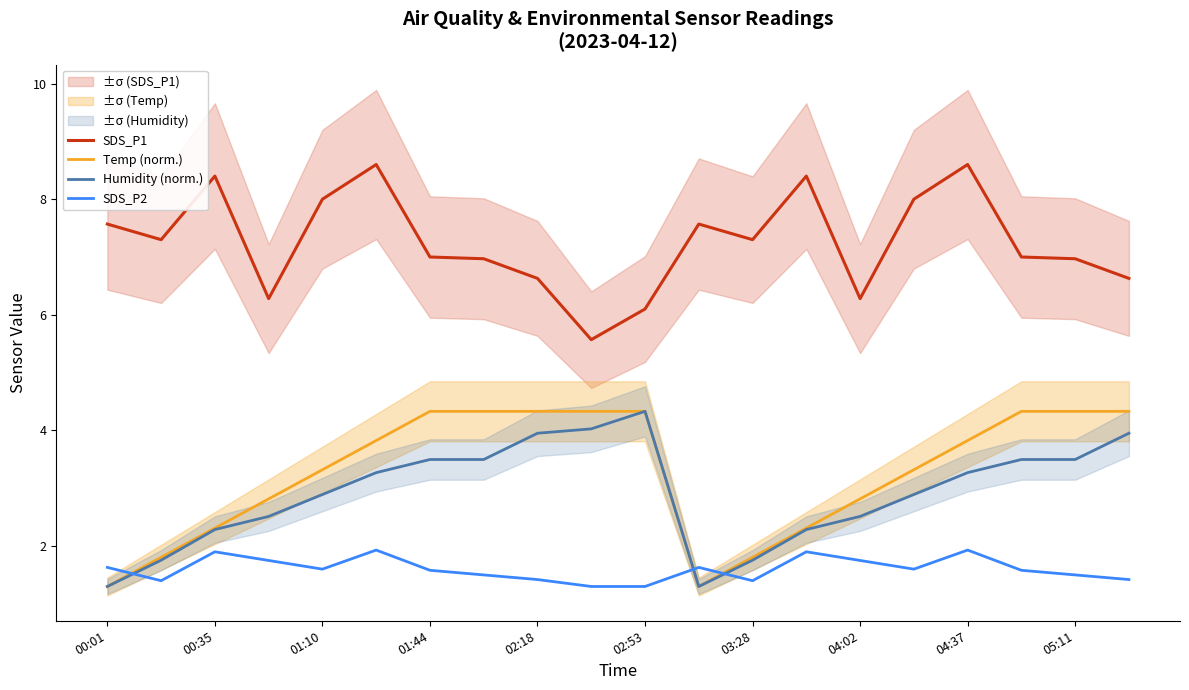

Reading right to left, extract all data points from this chart.

SDS_P1: 6.6	7.0	7.0	8.6	8.0	6.3	8.4	7.3	7.6	6.1	5.6	6.6	7.0	7.0	8.6	8.0	6.3	8.4	7.3	7.6
Temp (norm.): 4.3	4.3	4.3	3.8	3.3	2.8	2.3	1.8	1.3	4.3	4.3	4.3	4.3	4.3	3.8	3.3	2.8	2.3	1.8	1.3
Humidity (norm.): 4.0	3.5	3.5	3.3	2.9	2.5	2.3	1.8	1.3	4.3	4.0	4.0	3.5	3.5	3.3	2.9	2.5	2.3	1.8	1.3
SDS_P2: 1.4	1.5	1.6	1.9	1.6	1.8	1.9	1.4	1.6	1.3	1.3	1.4	1.5	1.6	1.9	1.6	1.8	1.9	1.4	1.6